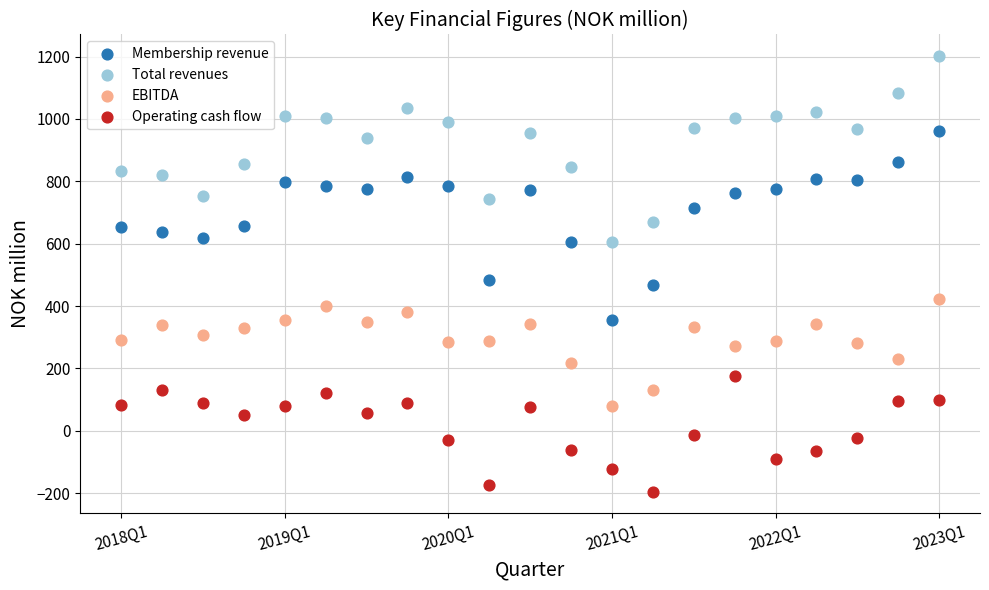

Which series reaches the minimum Y coordinate?

Operating cash flow